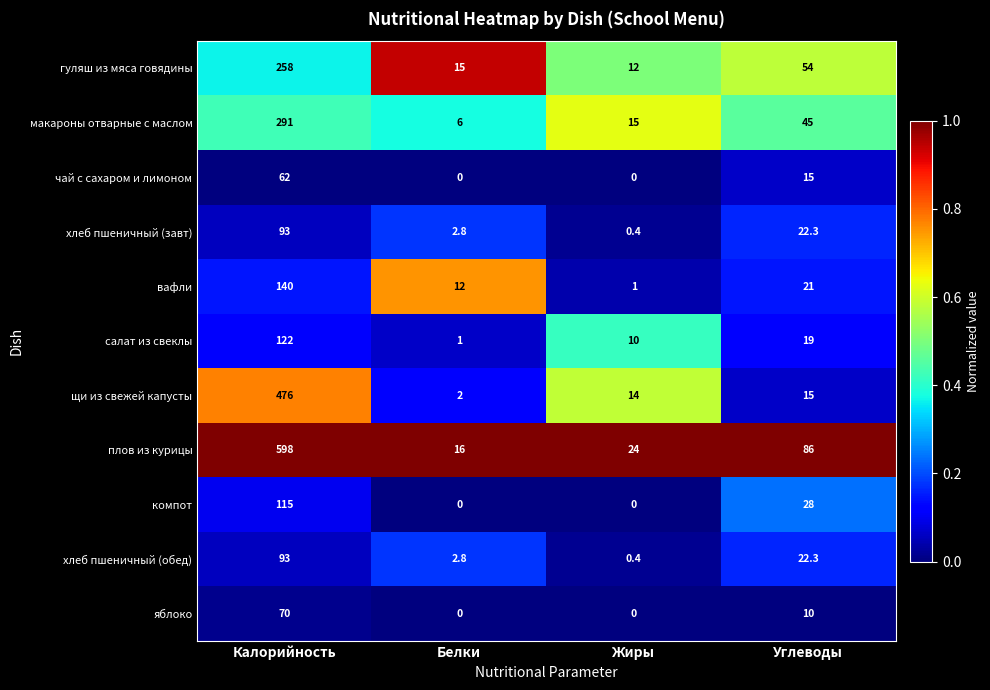

The щи из свежей капусты series shows 2.0 at Белки. True or false?

True